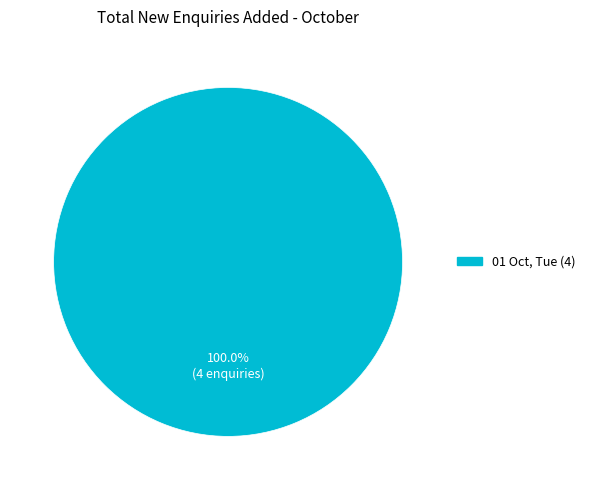

How many segments does this pie chart have?

1